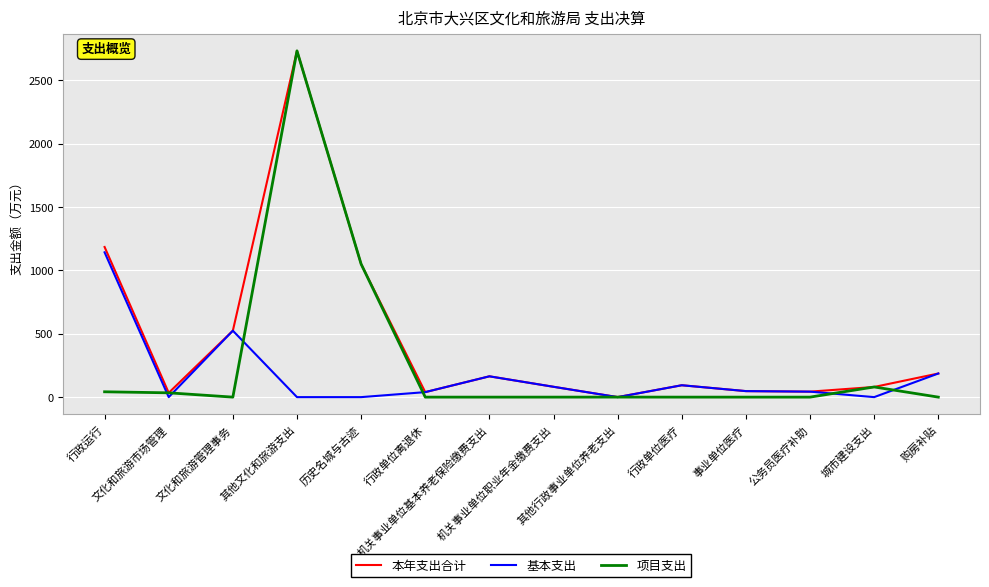

How many interior local peaks does the 本年支出合计 series have?

3